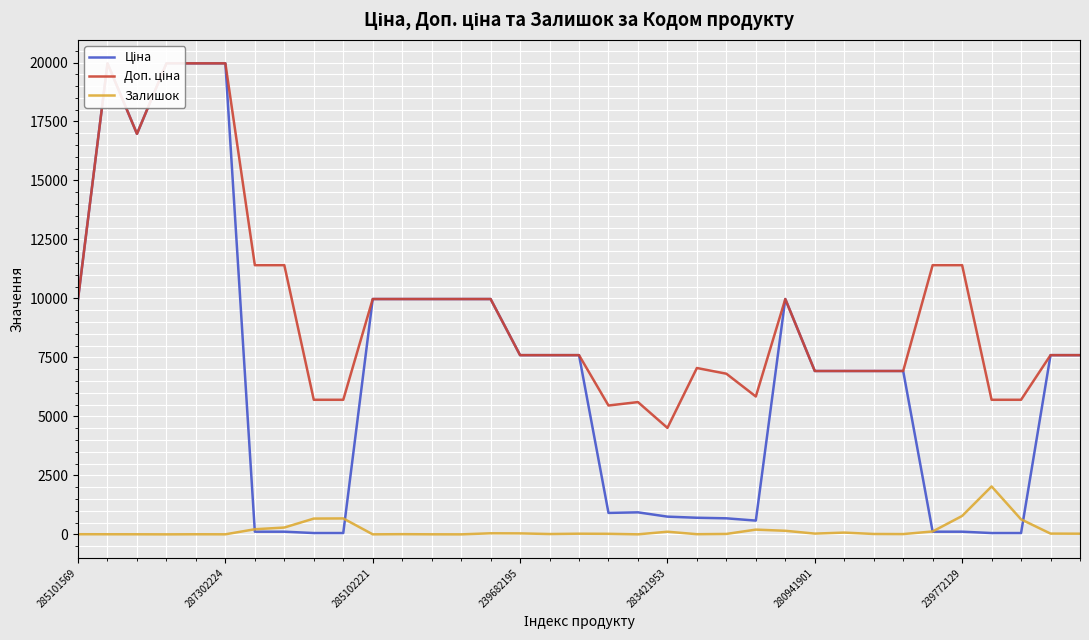

What is the highest value of the Залишок series?

2033